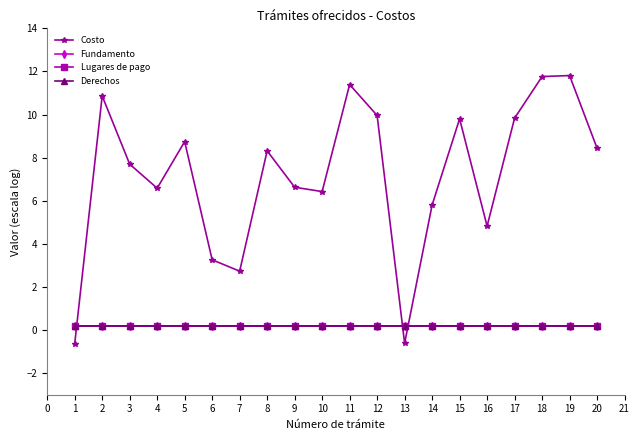

True or false: Lugares de pago and Derechos intersect in this chart.

False